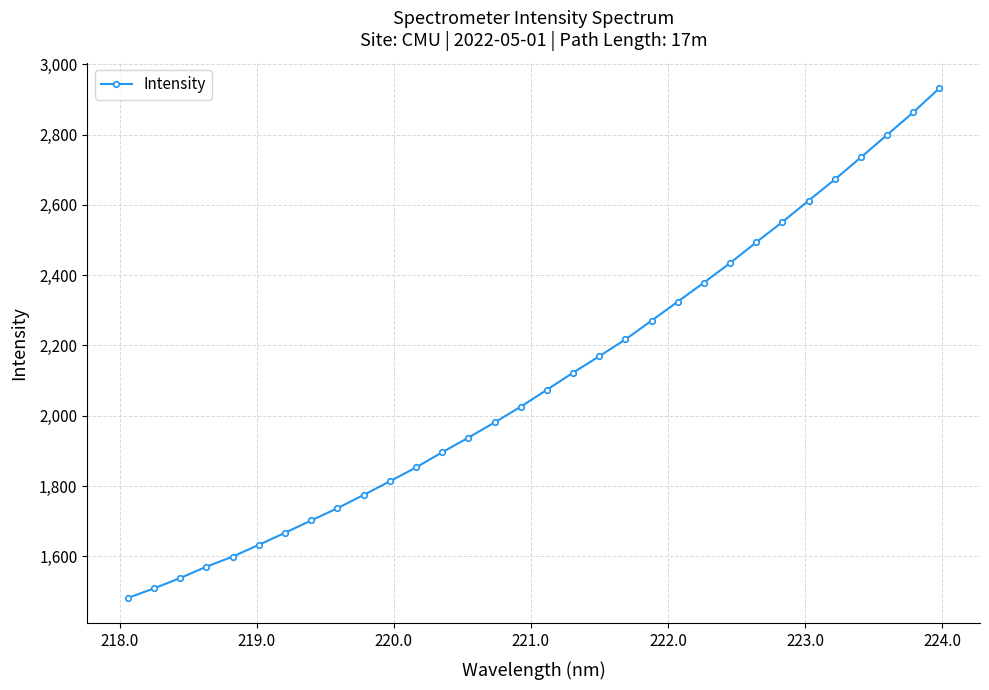

What is the difference between the second highest and minimum values?

1381.4